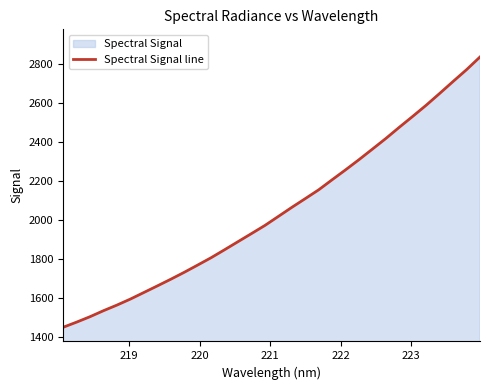

Reading right to left, what are all the values shown in this chart?

2837.5	2772.5	2712.0	2650.7	2590.3	2533.2	2477.2	2419.7	2365.1	2310.9	2258.6	2207.6	2156.0	2110.7	2065.8	2019.4	1973.1	1931.3	1889.8	1848.3	1807.4	1769.7	1732.4	1696.9	1662.6	1628.8	1595.1	1564.2	1535.4	1504.6	1476.6	1450.2